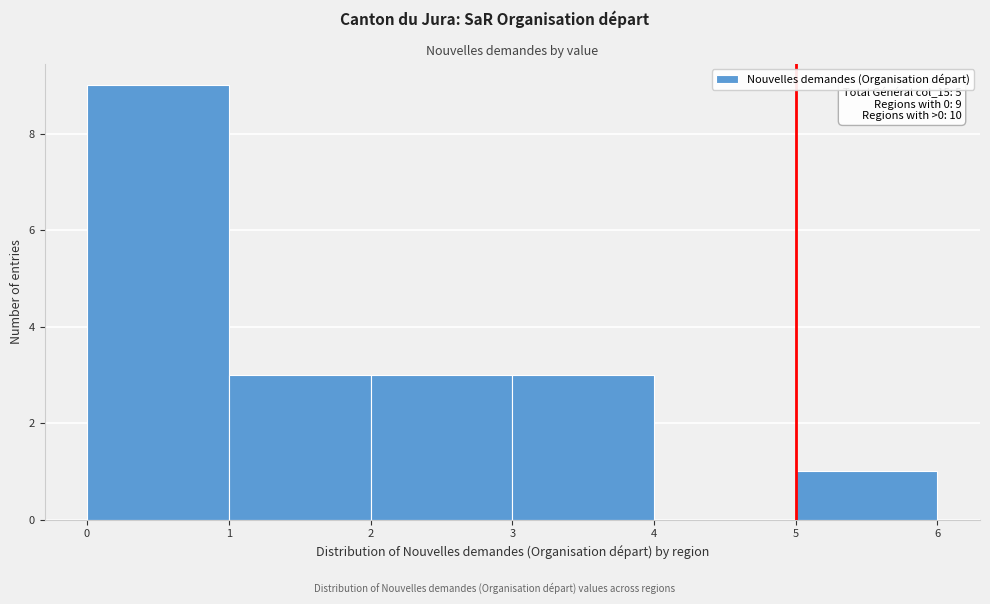

Over which range of the x-axis is the bar tallest?

0 to 1